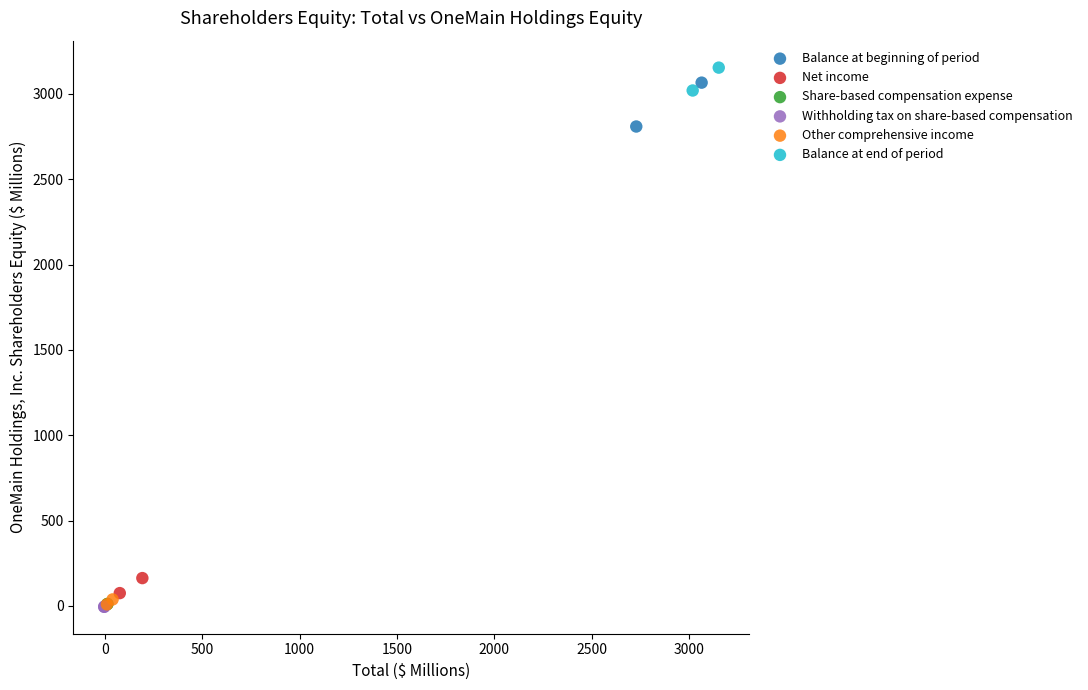

What are all the series names shown in the legend?

Balance at beginning of period, Net income, Share-based compensation expense, Withholding tax on share-based compensation, Other comprehensive income, Balance at end of period